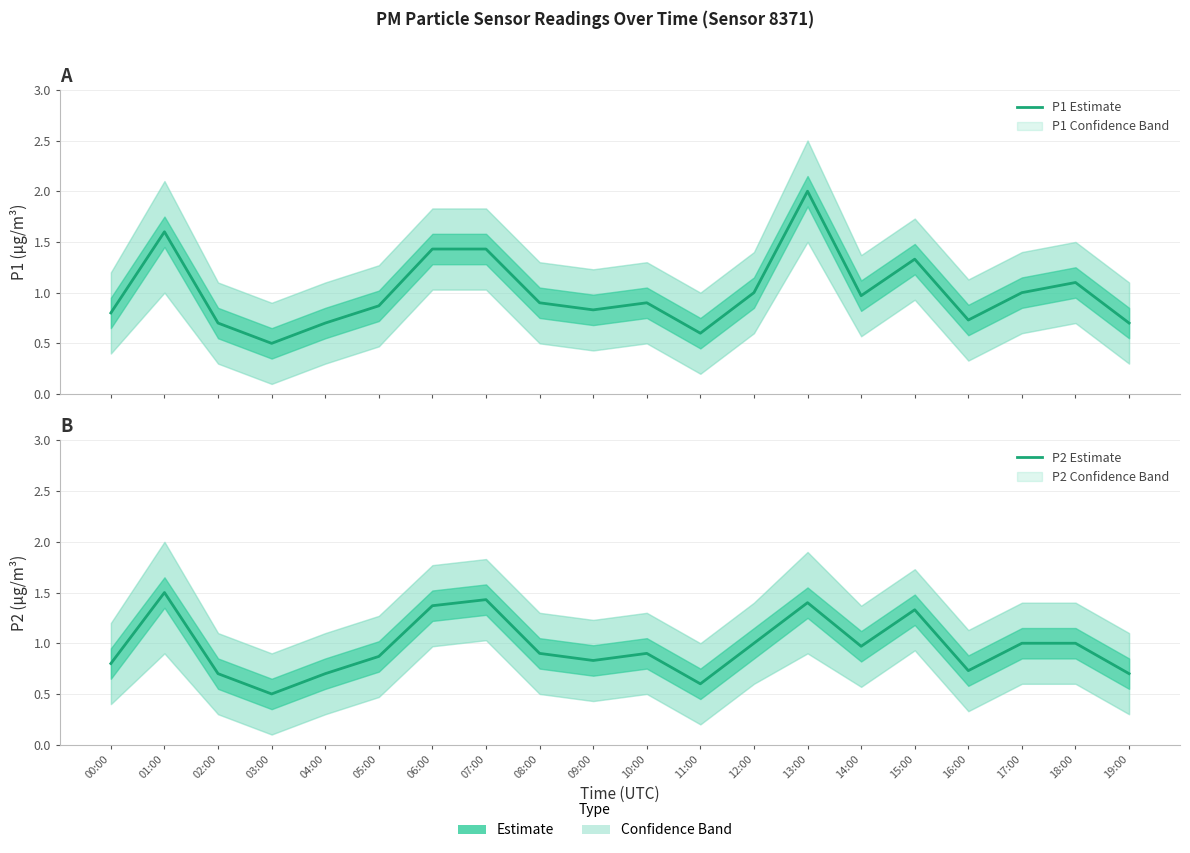

At which category is the sum across all series the highest?

13:00